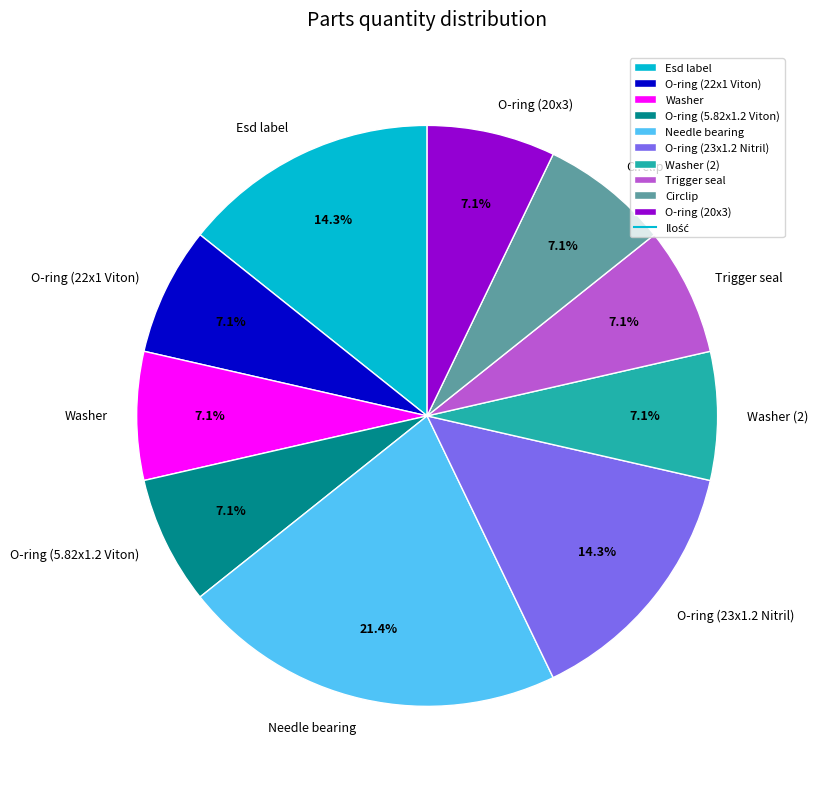

Which category has the biggest portion of the pie?

Needle bearing